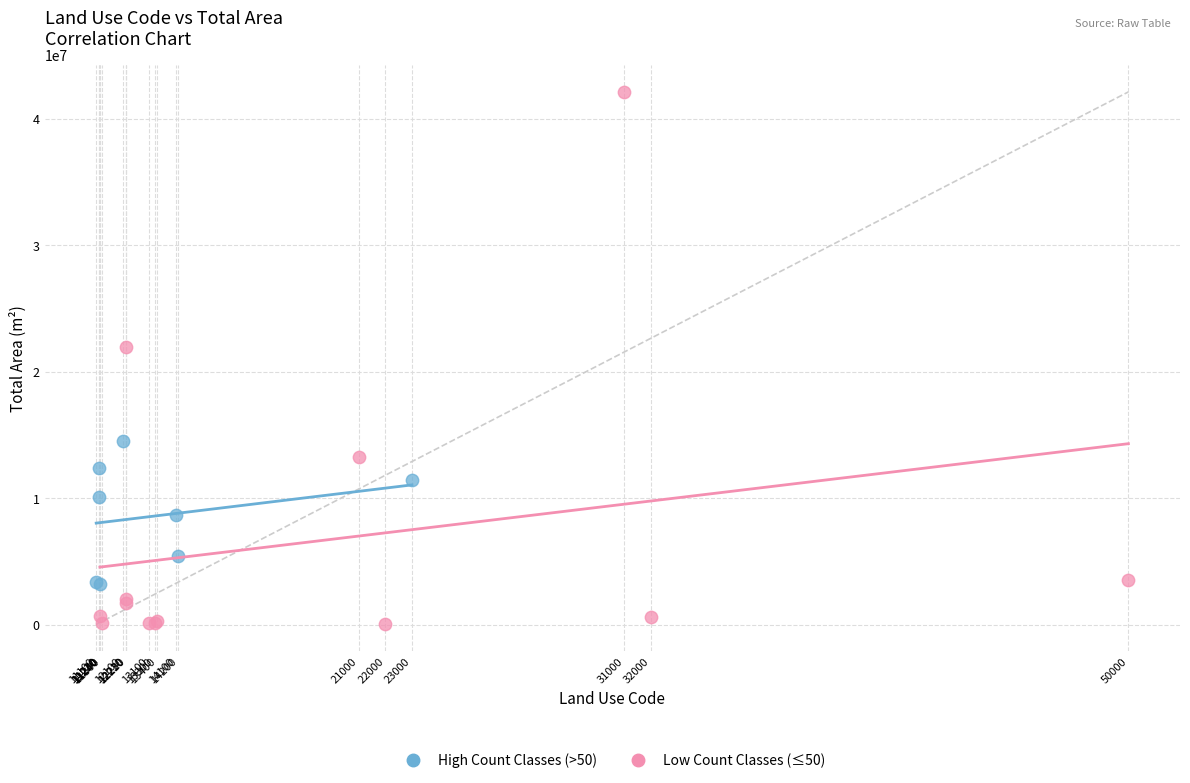

Which series has the largest Y range (max minus min)?

Low Count Classes (≤50)